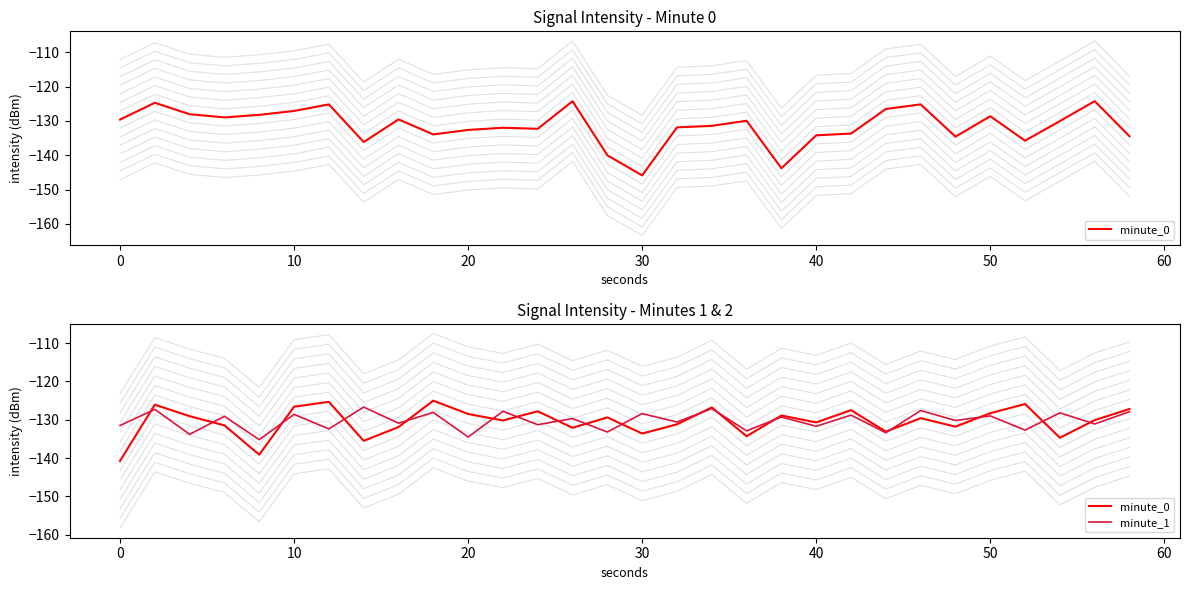

How many data points in minute_0 are above -129?

12